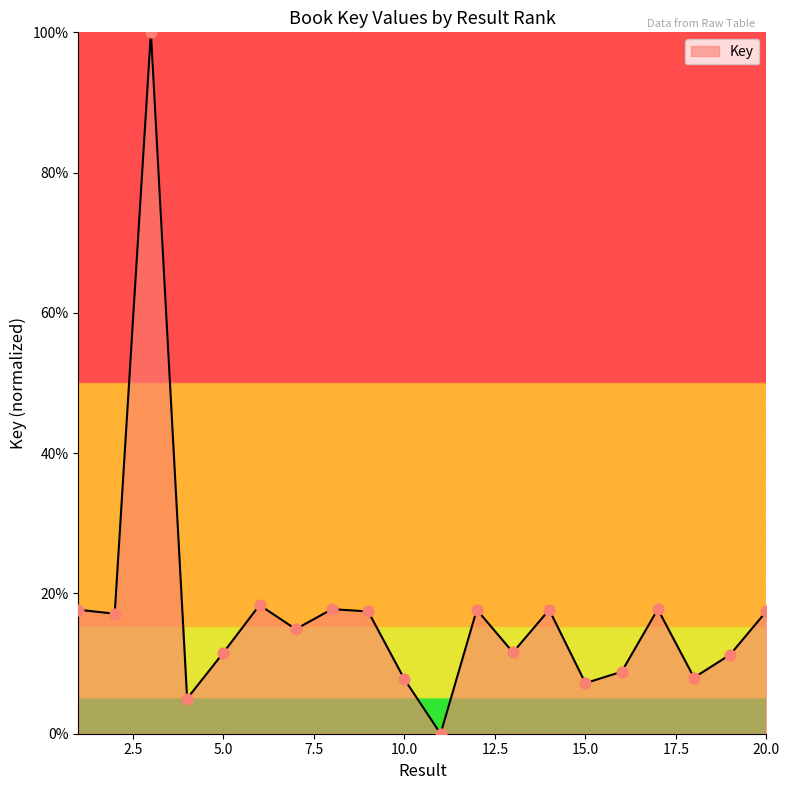

What is the maximum value shown in the chart?

100.0